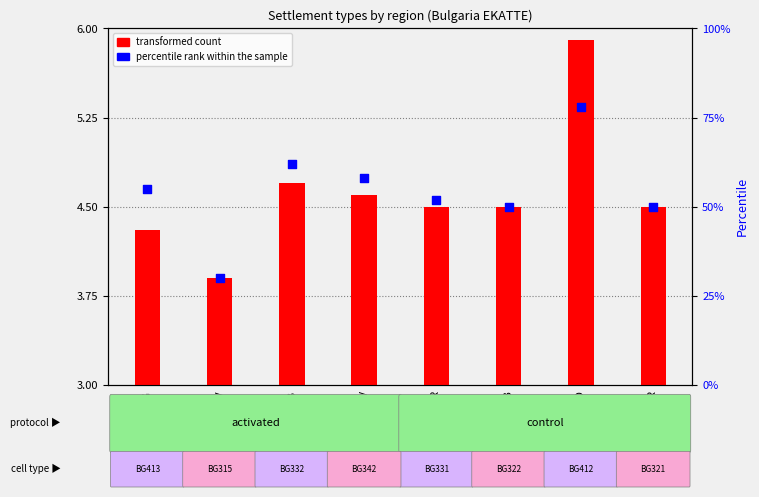

Which series contains the lowest Y value?

transformed count